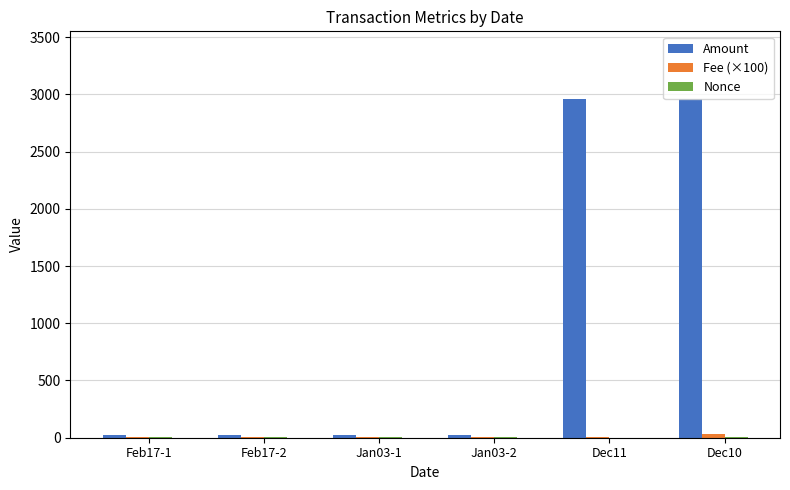

Which series changed the most between Feb17-2 and Dec11?

Amount